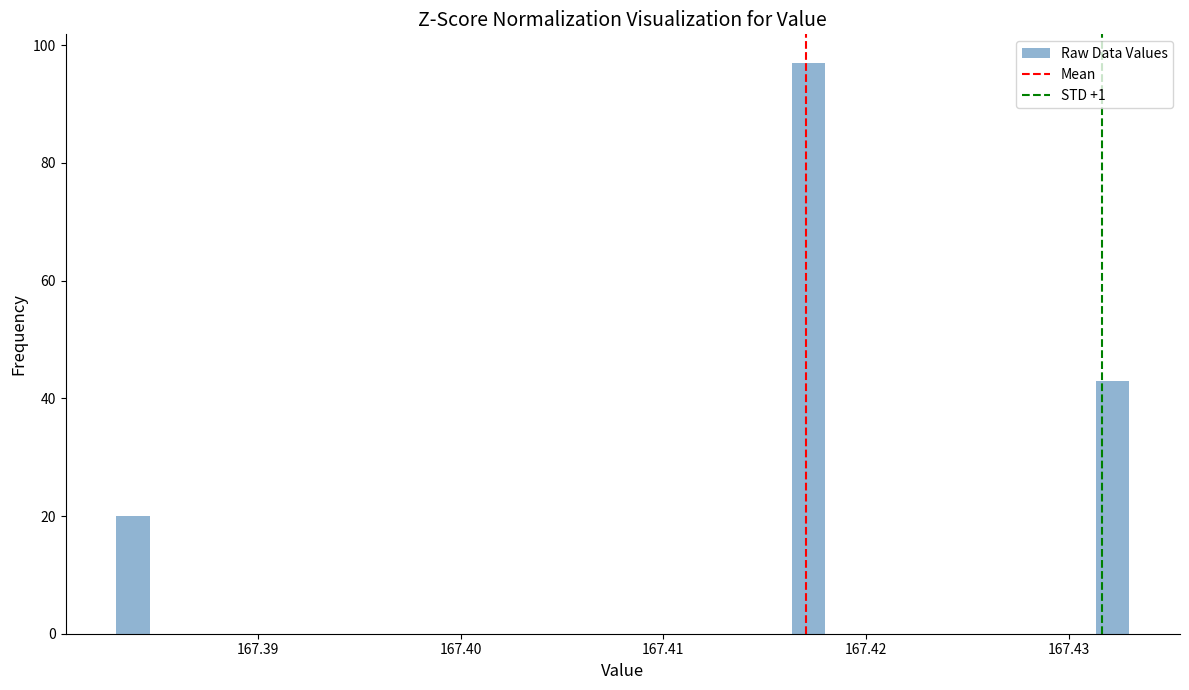

Around what value on the x-axis is the tallest bar? Give the approximate position of its centre, as read against the axis.

167.417